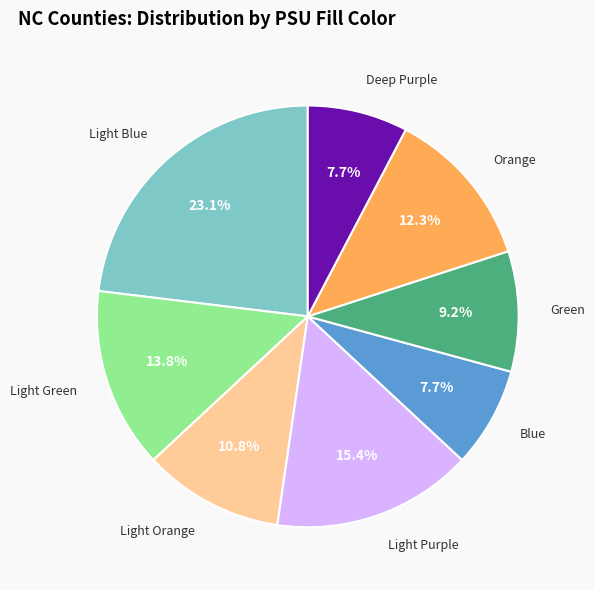

The Orange slice represents 19% of the pie. True or false?

False